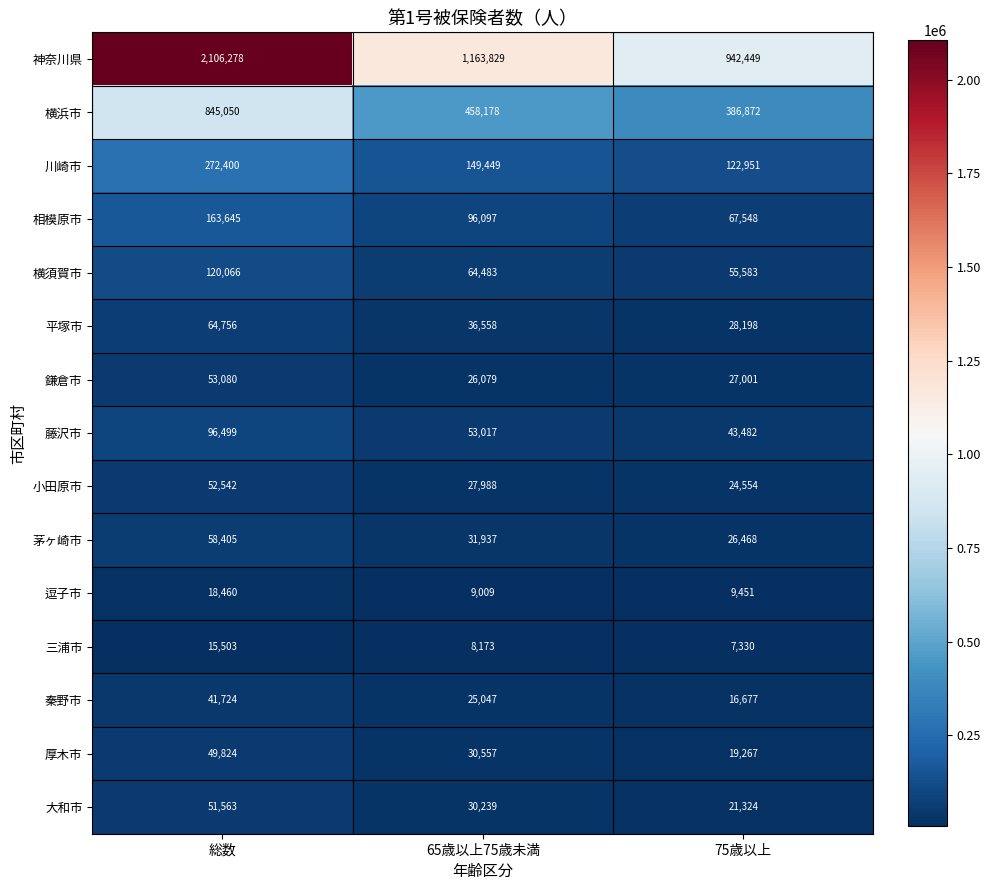

True or false: 川崎市 has a value of 149449 at 65歳以上75歳未満.

True